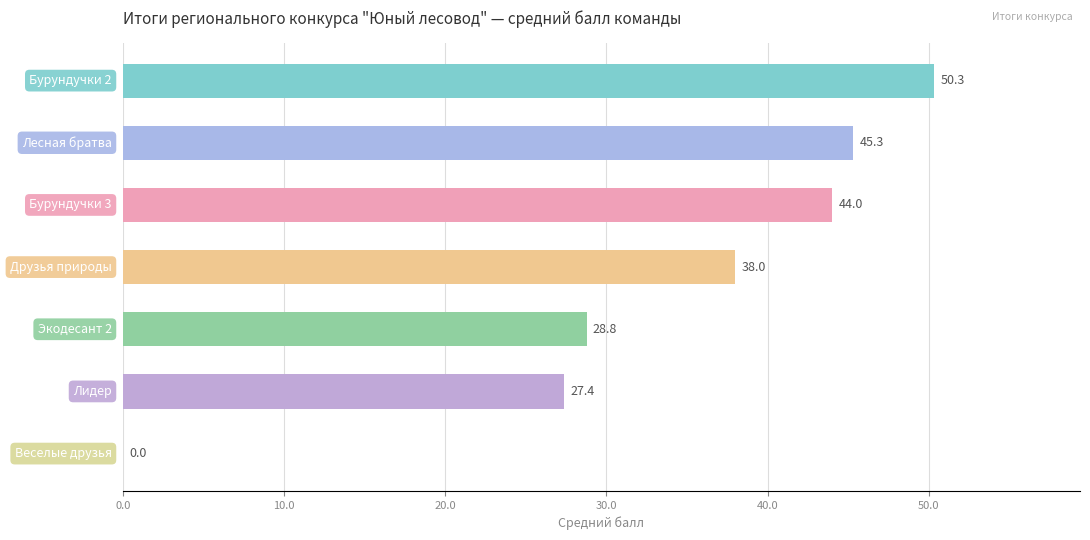

What is the maximum value shown in the chart?

50.3